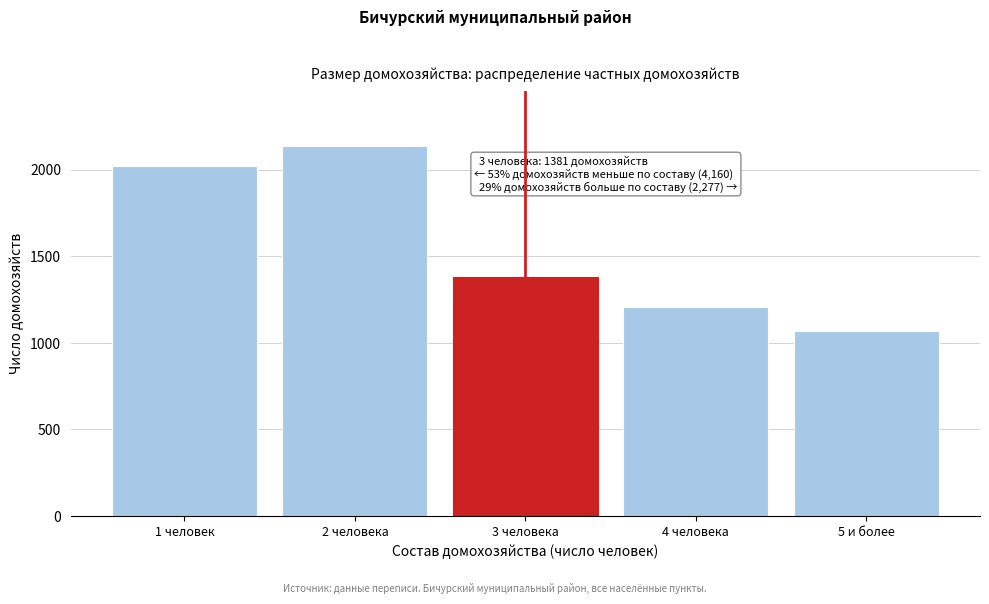

Reading left to right, what are all the values shown in this chart?

2022	2138	1381	1210	1067